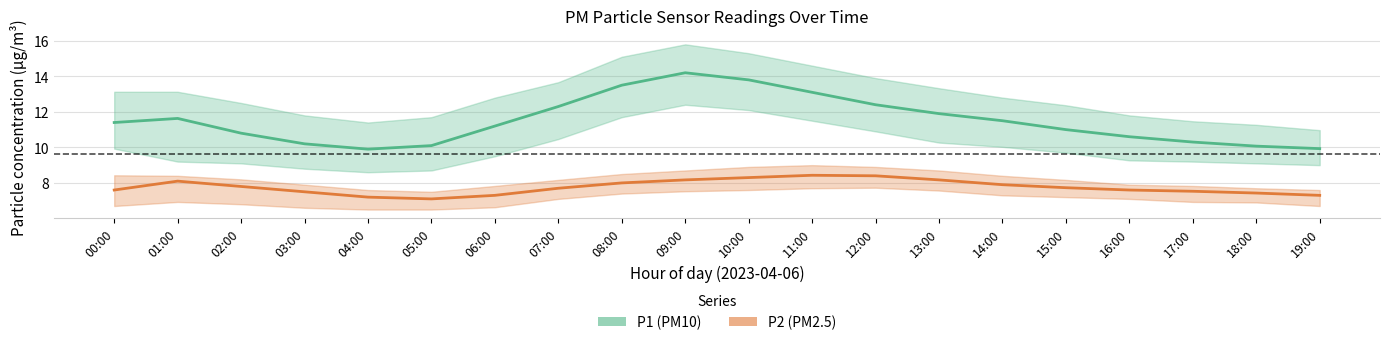

At which label is P2 (PM2.5) closest to 7?

05:00